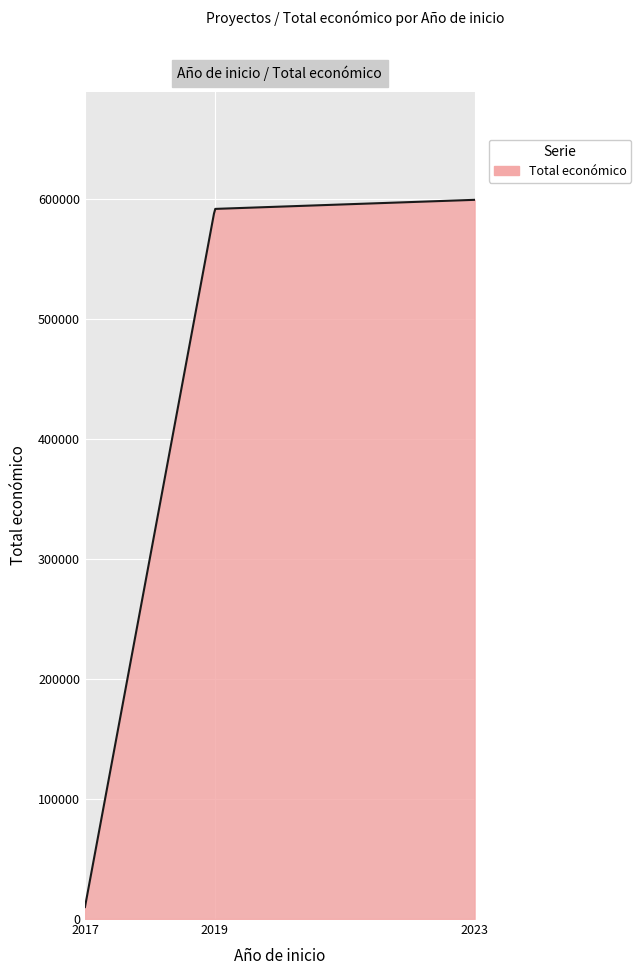

What is the greatest value displayed?

599444.0